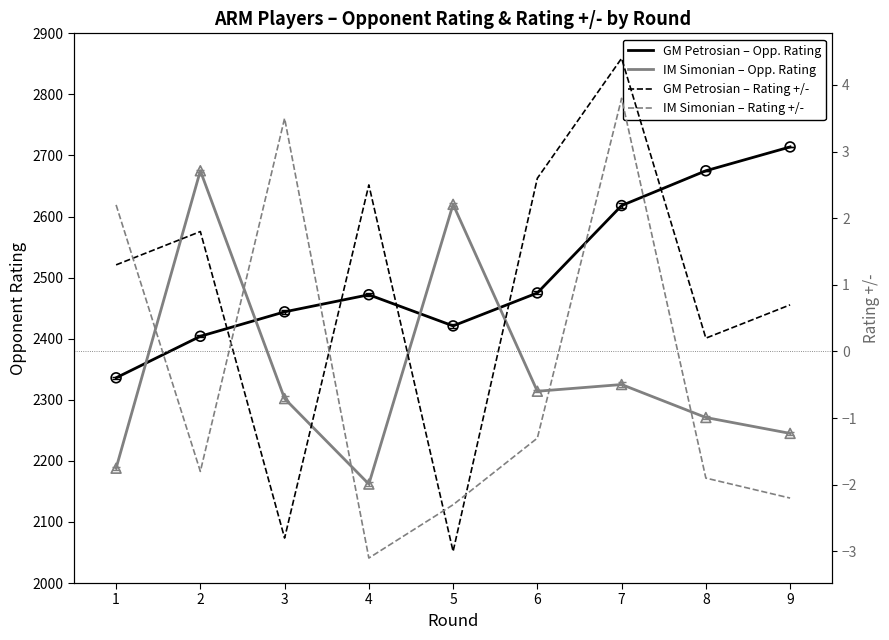

At how many categories does at least one series exceed 971?

9